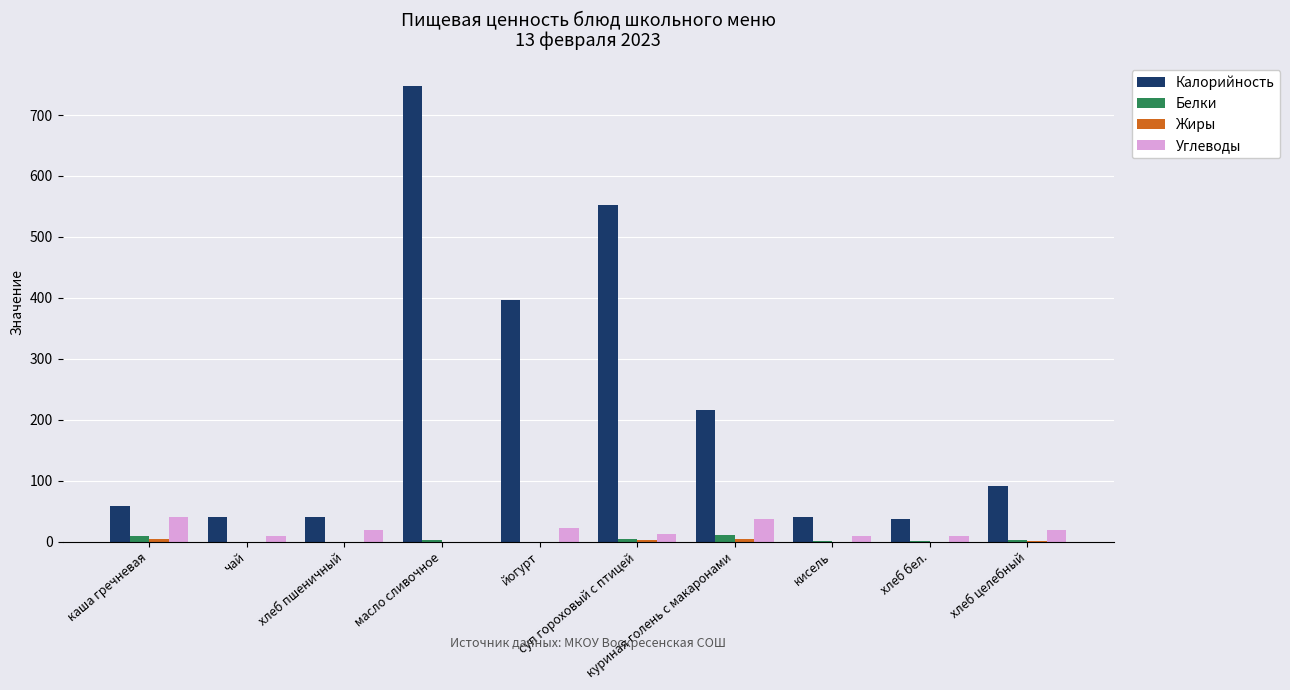

What is the greatest value displayed?

748.0